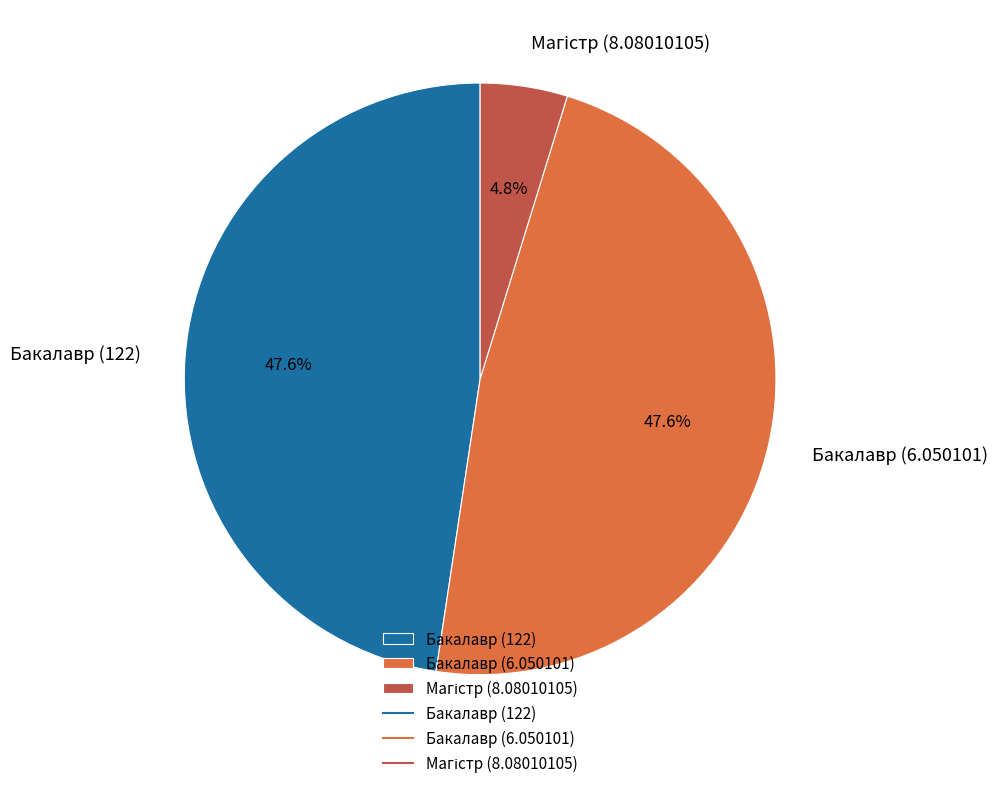

Do Бакалавр (6.050101) and Бакалавр (122) together represent more than half of the pie?

Yes